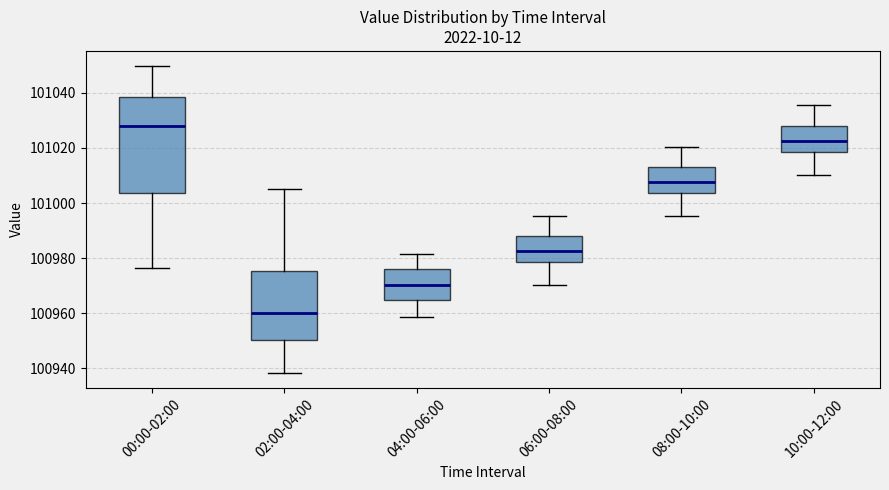

Reading left to right, read every box against the y-axis: the position of its median line, the range the box covers, and the ends of its whiskers. The values are not printed on the chart, so give them approximately, as read against the axis.

00:00-02:00: median 101028, box 101004 to 101038, whiskers 100976 to 101050
02:00-04:00: median 100960, box 100950 to 100976, whiskers 100938 to 101006
04:00-06:00: median 100970, box 100964 to 100976, whiskers 100958 to 100982
06:00-08:00: median 100982, box 100978 to 100988, whiskers 100970 to 100996
08:00-10:00: median 101008, box 101004 to 101014, whiskers 100996 to 101020
10:00-12:00: median 101022, box 101018 to 101028, whiskers 101010 to 101036